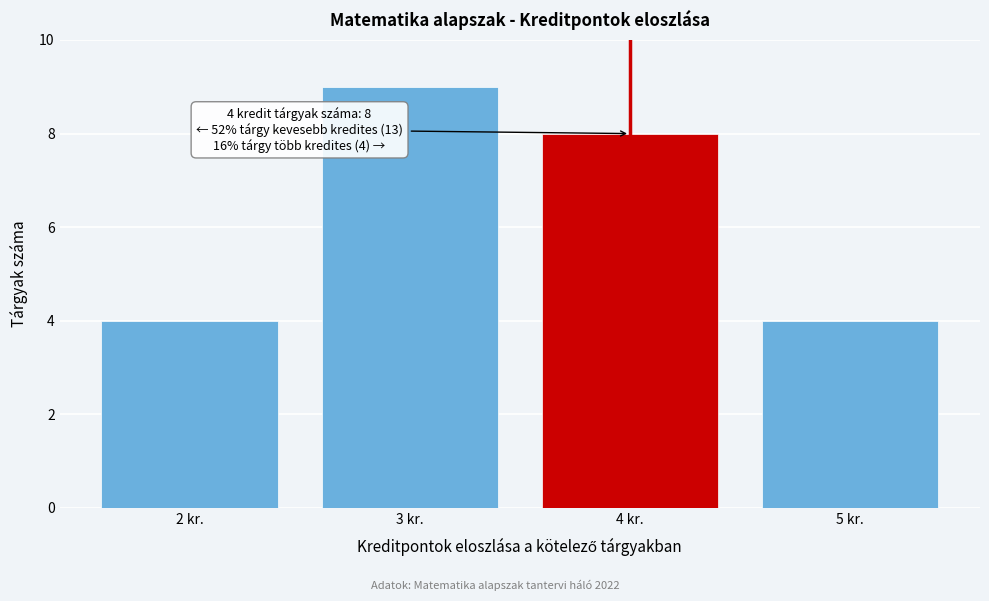

Reading left to right, list all the values displayed in this chart.

2 kr.=4	3 kr.=9	4 kr.=8	5 kr.=4